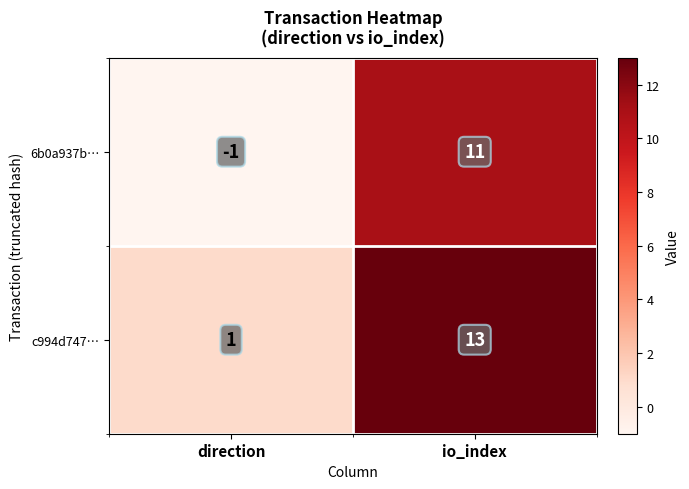

What is the maximum value for c994d747…?

13